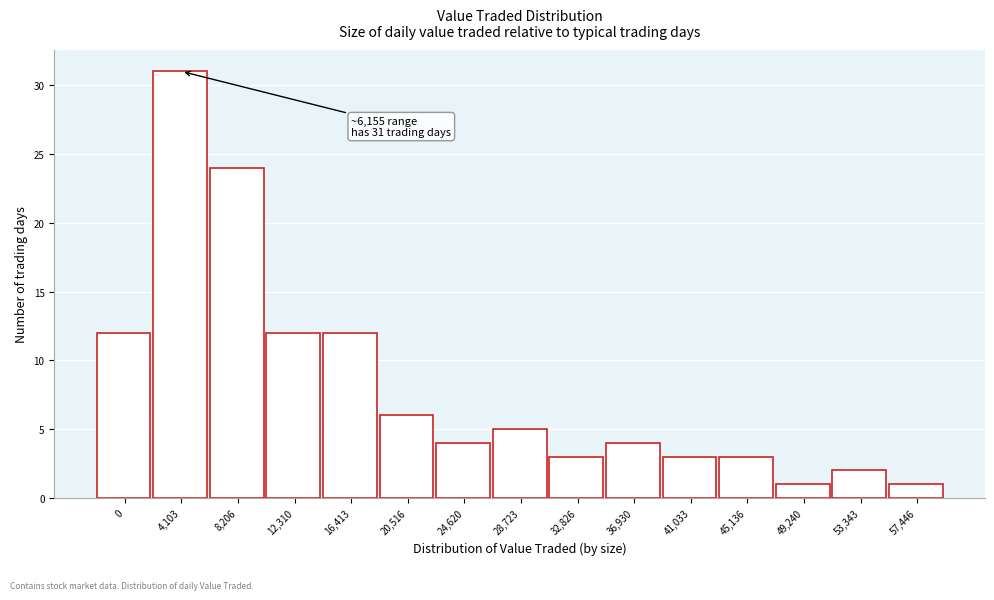

Reading left to right, what are all the values shown in this chart?

0=12	4,103=31	8,206=24	12,310=12	16,413=12	20,516=6	24,620=4	28,723=5	32,826=3	36,930=4	41,033=3	45,136=3	49,240=1	53,343=2	57,446=1